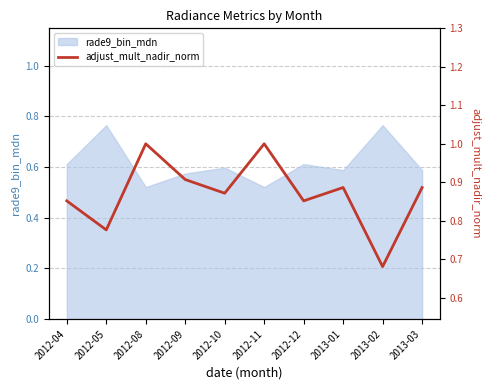

Count the values in the range 0 to 1.

10